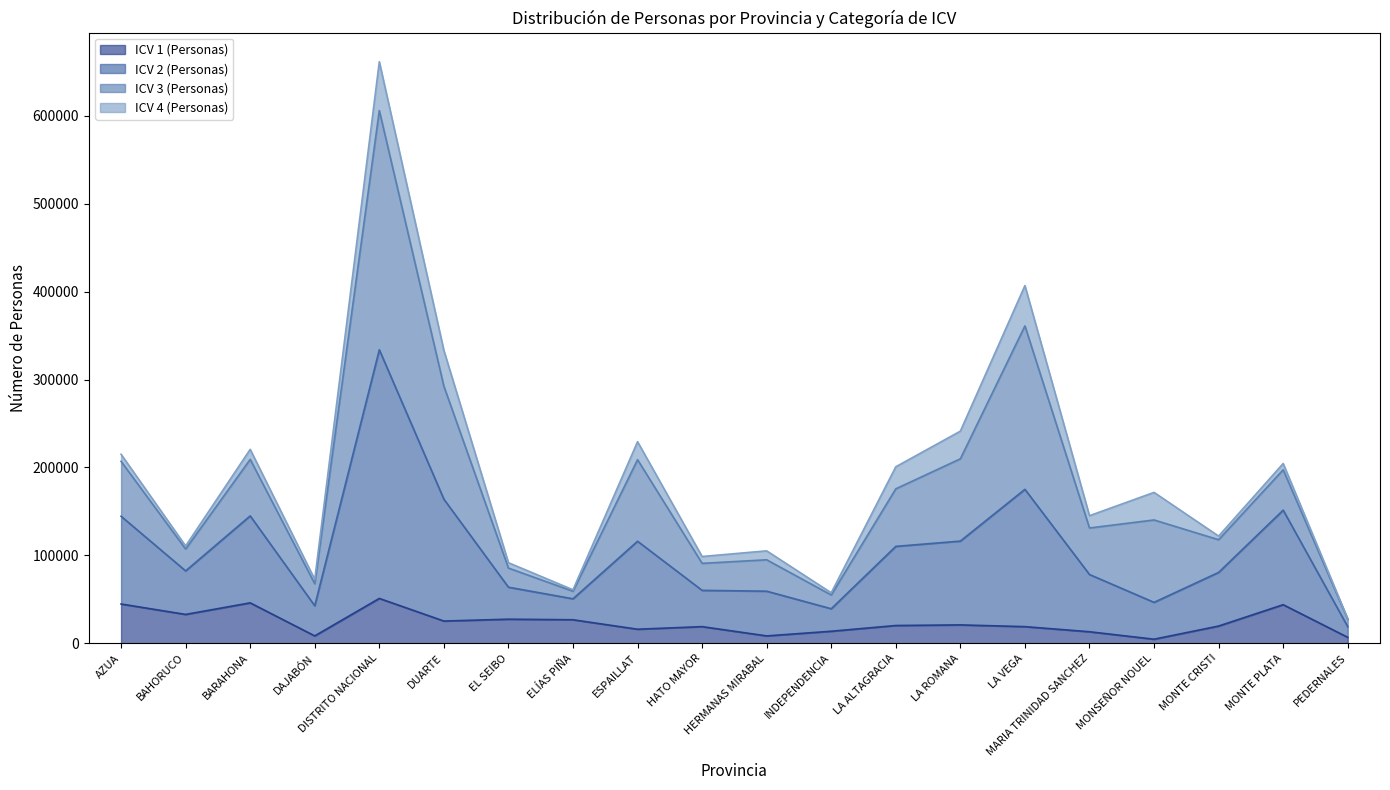

How many values in the ICV 1 (Personas) series exceed 20186?

9